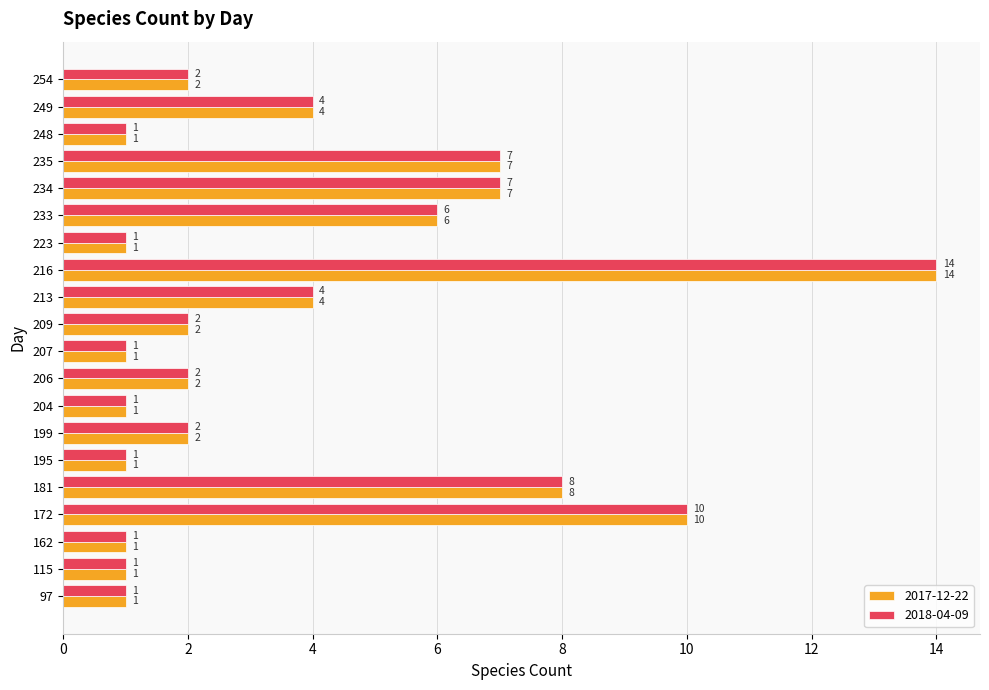

What is the smallest value displayed?

1